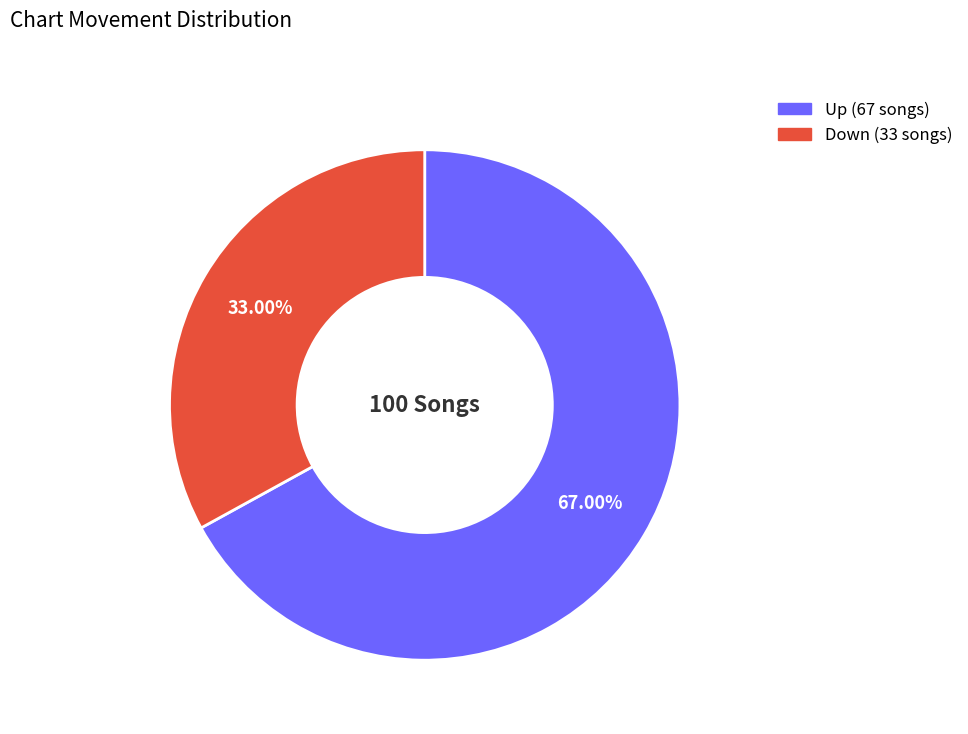

To the nearest percent, what is the difference between the largest and smallest slice percentages?

34%